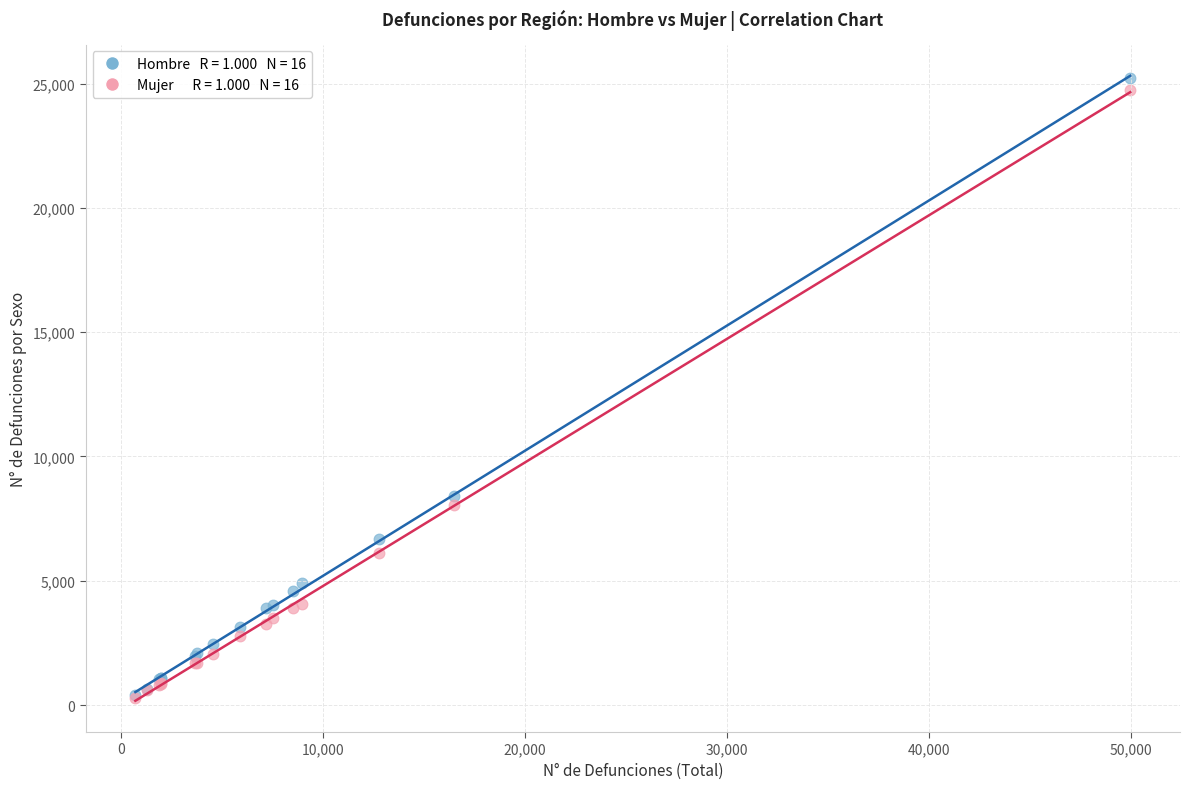

Across all series, what Y value is closest to 12757?

8409